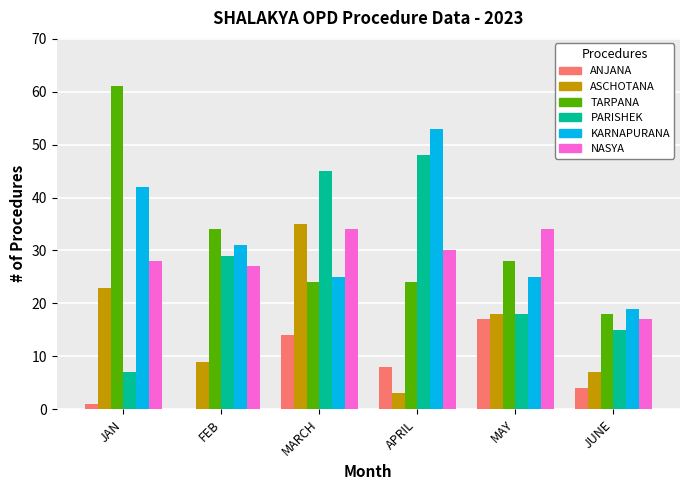

Reading left to right, list all the values displayed in this chart.

ANJANA: JAN=1	FEB=0	MARCH=14	APRIL=8	MAY=17	JUNE=4
ASCHOTANA: JAN=23	FEB=9	MARCH=35	APRIL=3	MAY=18	JUNE=7
TARPANA: JAN=61	FEB=34	MARCH=24	APRIL=24	MAY=28	JUNE=18
PARISHEK: JAN=7	FEB=29	MARCH=45	APRIL=48	MAY=18	JUNE=15
KARNAPURANA: JAN=42	FEB=31	MARCH=25	APRIL=53	MAY=25	JUNE=19
NASYA: JAN=28	FEB=27	MARCH=34	APRIL=30	MAY=34	JUNE=17